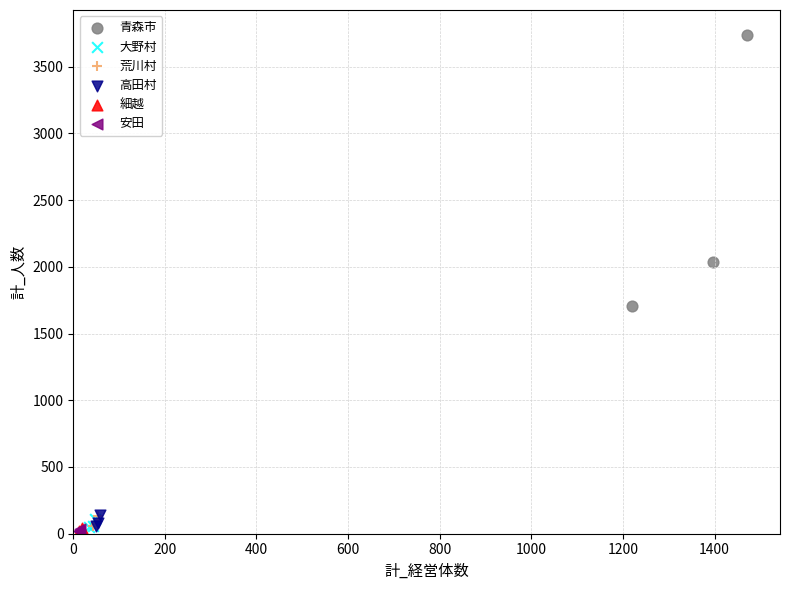

What are all the series names shown in the legend?

青森市, 大野村, 荒川村, 高田村, 細越, 安田